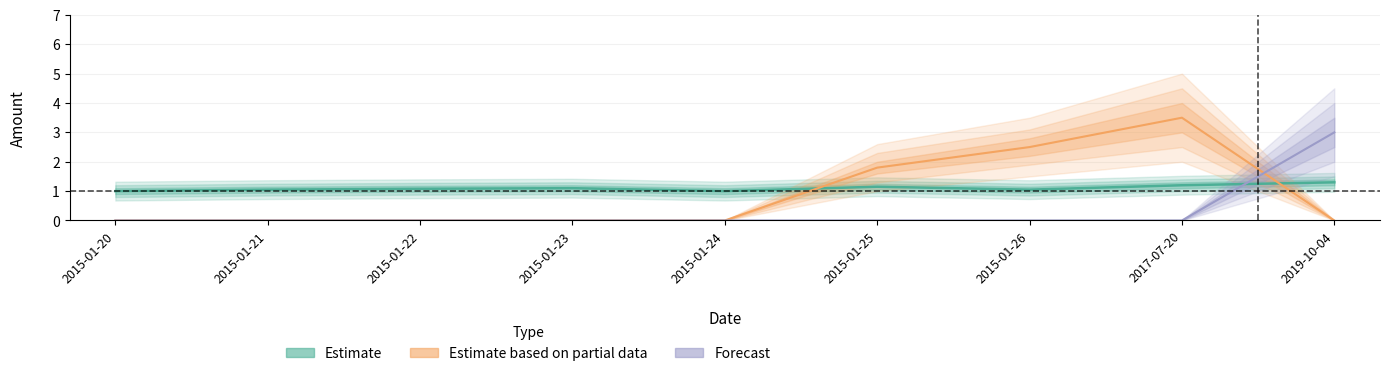

True or false: Forecast has a value of 0.0 at 2017-07-20.

True